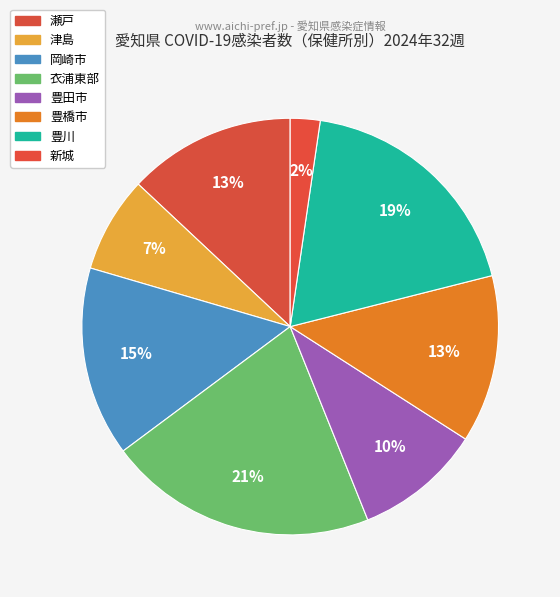

Does any single category account for the majority?

No